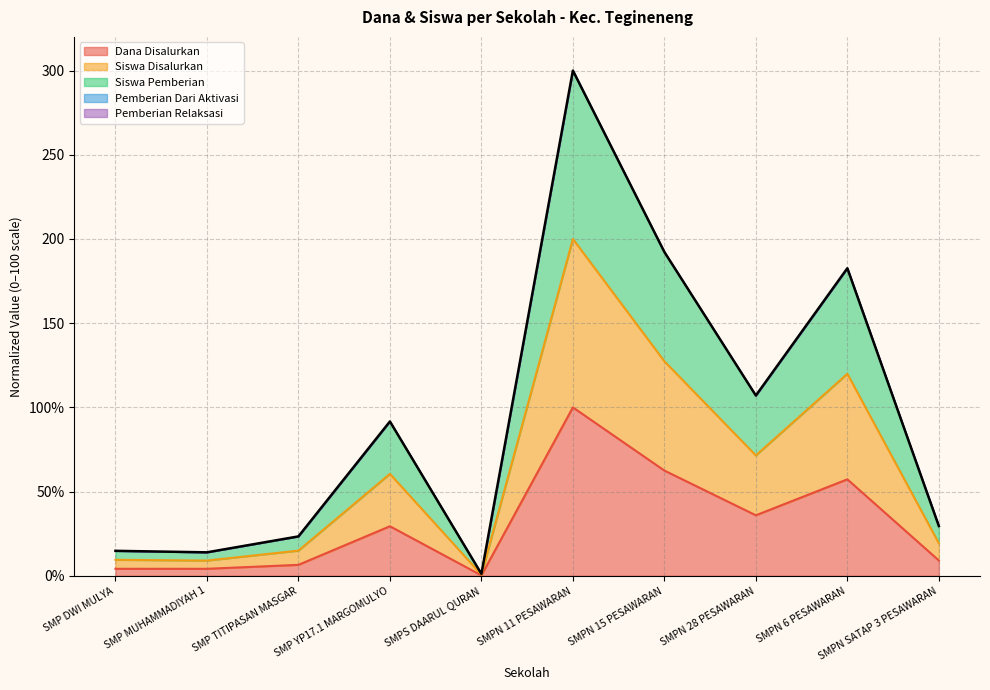

True or false: Siswa Pemberian has more than 2 interior local peaks.

True